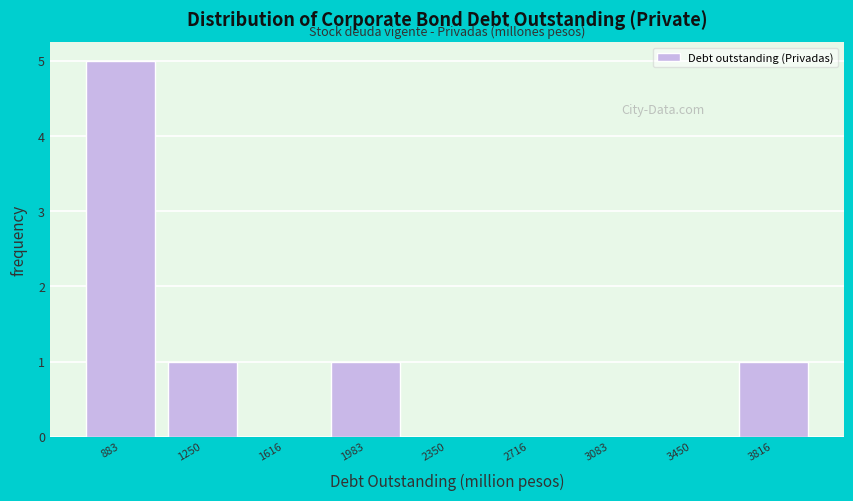

Reading left to right, list every bar in this chart as the range it spans on the x-axis followed by its height. Neither the bar edges nor the heights are printed on the chart, so give them approximately, as read against the axes.

700 to 1050: 5
1050 to 1450: 1
1450 to 1800: 0
1800 to 2150: 1
2150 to 2550: 0
2550 to 2900: 0
2900 to 3250: 0
3250 to 3650: 0
3650 to 4000: 1